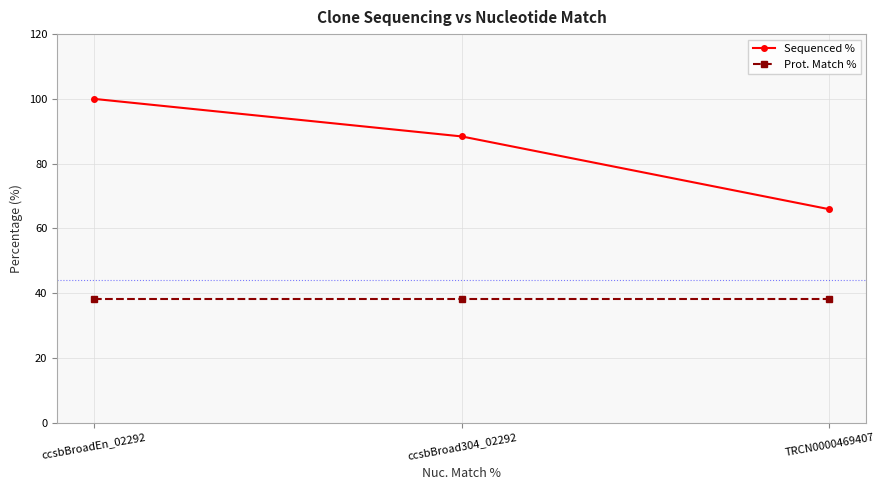

How many lines are shown in the chart?

2